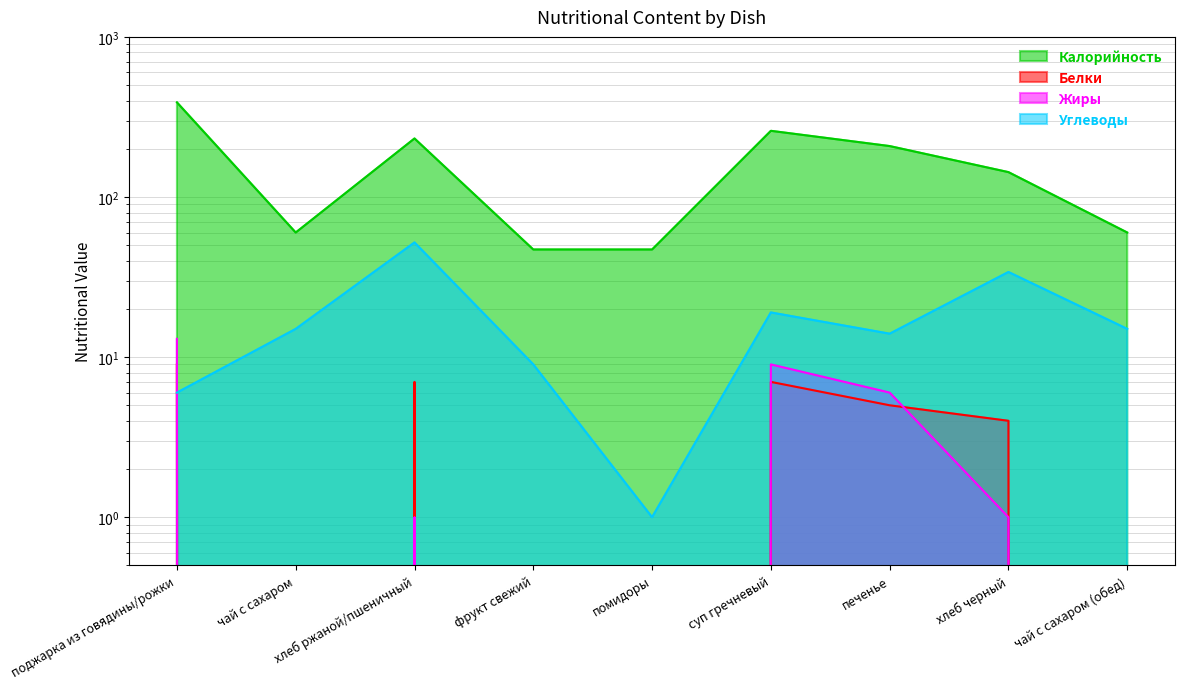

Reading left to right, transcribe all the data shown in this chart.

Калорийность: поджарка из говядины/рожки=390	чай с сахаром=60	хлеб ржаной/пшеничный=232	фрукт свежий=47	помидоры=47	суп гречневый=259	печенье=208	хлеб черный=143	чай с сахаром (обед)=60
Белки: поджарка из говядины/рожки=9	чай с сахаром=0	хлеб ржаной/пшеничный=7	фрукт свежий=0	помидоры=0	суп гречневый=7	печенье=5	хлеб черный=4	чай с сахаром (обед)=0
Жиры: поджарка из говядины/рожки=13	чай с сахаром=0	хлеб ржаной/пшеничный=1	фрукт свежий=0	помидоры=0	суп гречневый=9	печенье=6	хлеб черный=1	чай с сахаром (обед)=0
Углеводы: поджарка из говядины/рожки=6	чай с сахаром=15	хлеб ржаной/пшеничный=52	фрукт свежий=9	помидоры=1	суп гречневый=19	печенье=14	хлеб черный=34	чай с сахаром (обед)=15